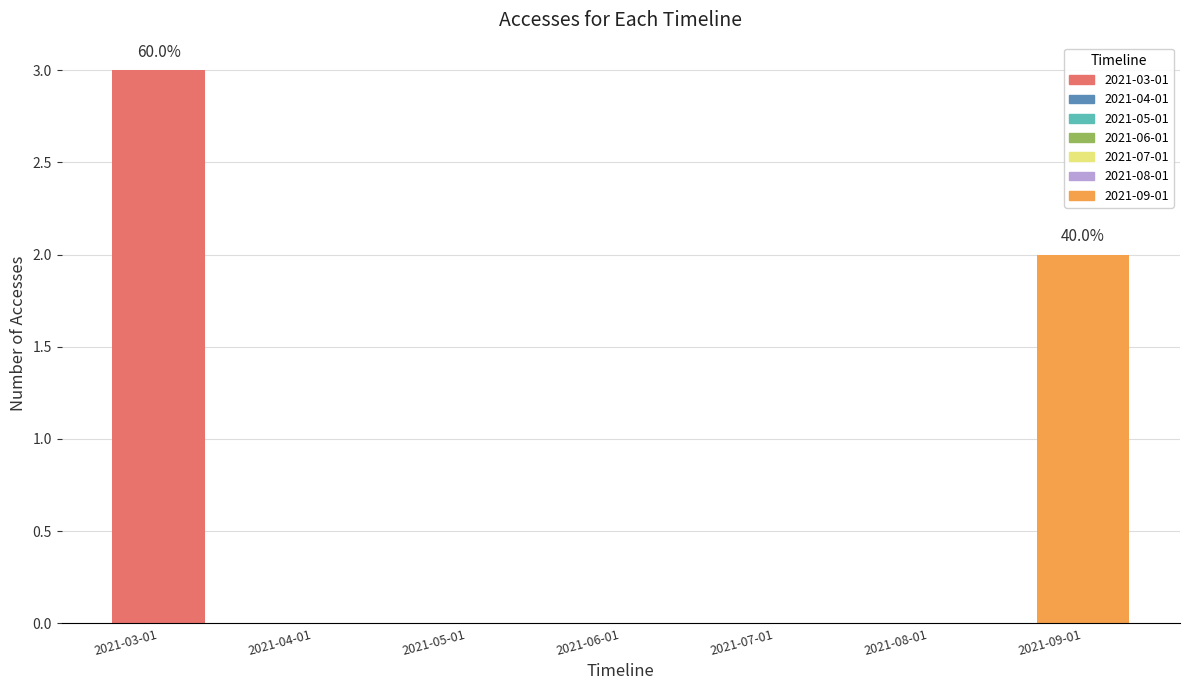

True or false: the data shows 2 at 2021-06-01.

False